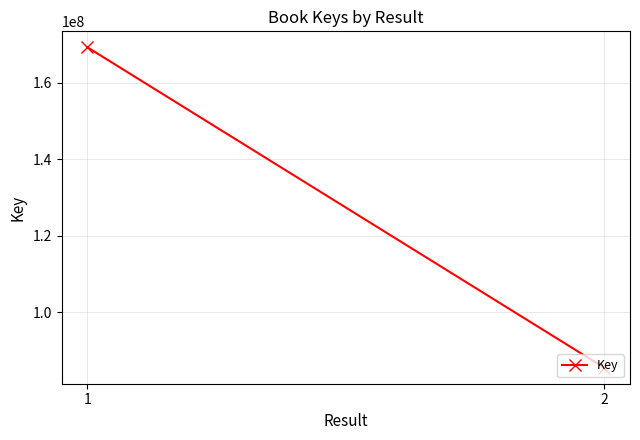

What is the difference between the values at 2 and 1?

83752996